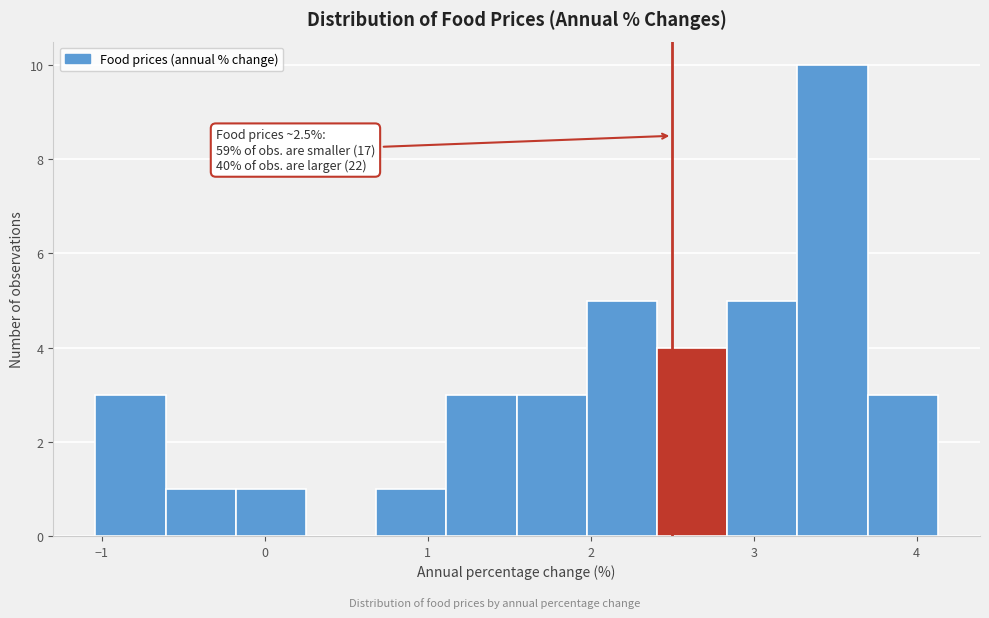

Over which range of the x-axis is the bar tallest?

3.3 to 3.7